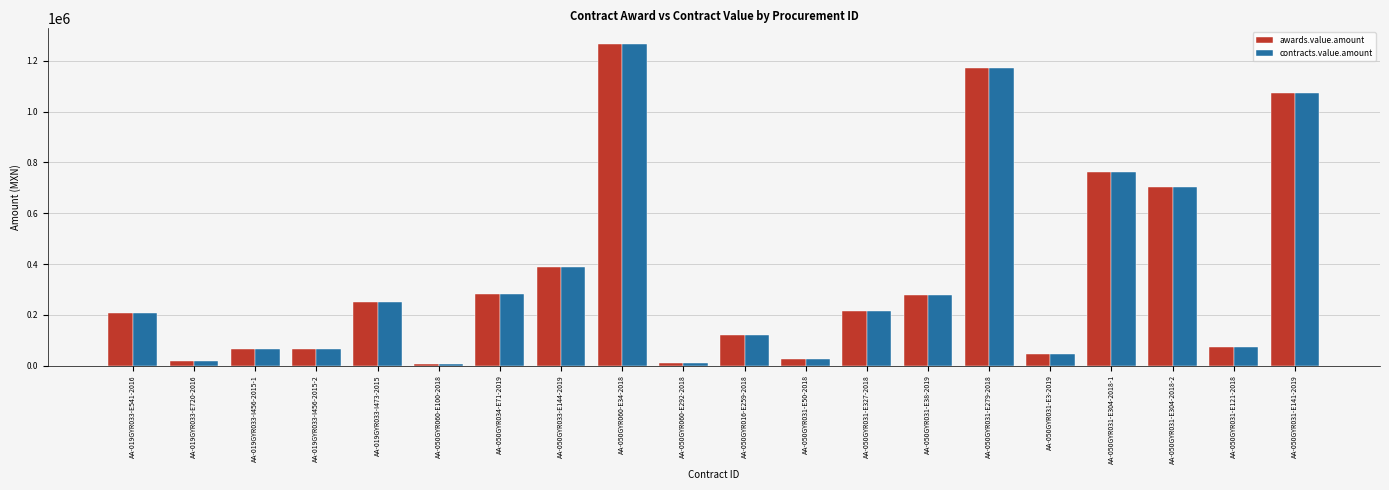

Reading right to left, extract all data points from this chart.

awards.value.amount: 1074462.5	71509.5	702000.0	760500.0	45565.0	1170000.0	276000.0	215908.0	27772.2	121680.0	10479.0	1264680.0	387000.0	282023.5	4321.2	252168.0	64755.6	64755.6	19344.0	207119.6
contracts.value.amount: 1074462.5	71509.5	702000.0	760500.0	45565.0	1170000.0	276000.0	215908.0	27772.2	121680.0	10479.0	1264680.0	387000.0	282023.5	4321.2	252168.0	64755.6	64755.6	19344.0	207119.6